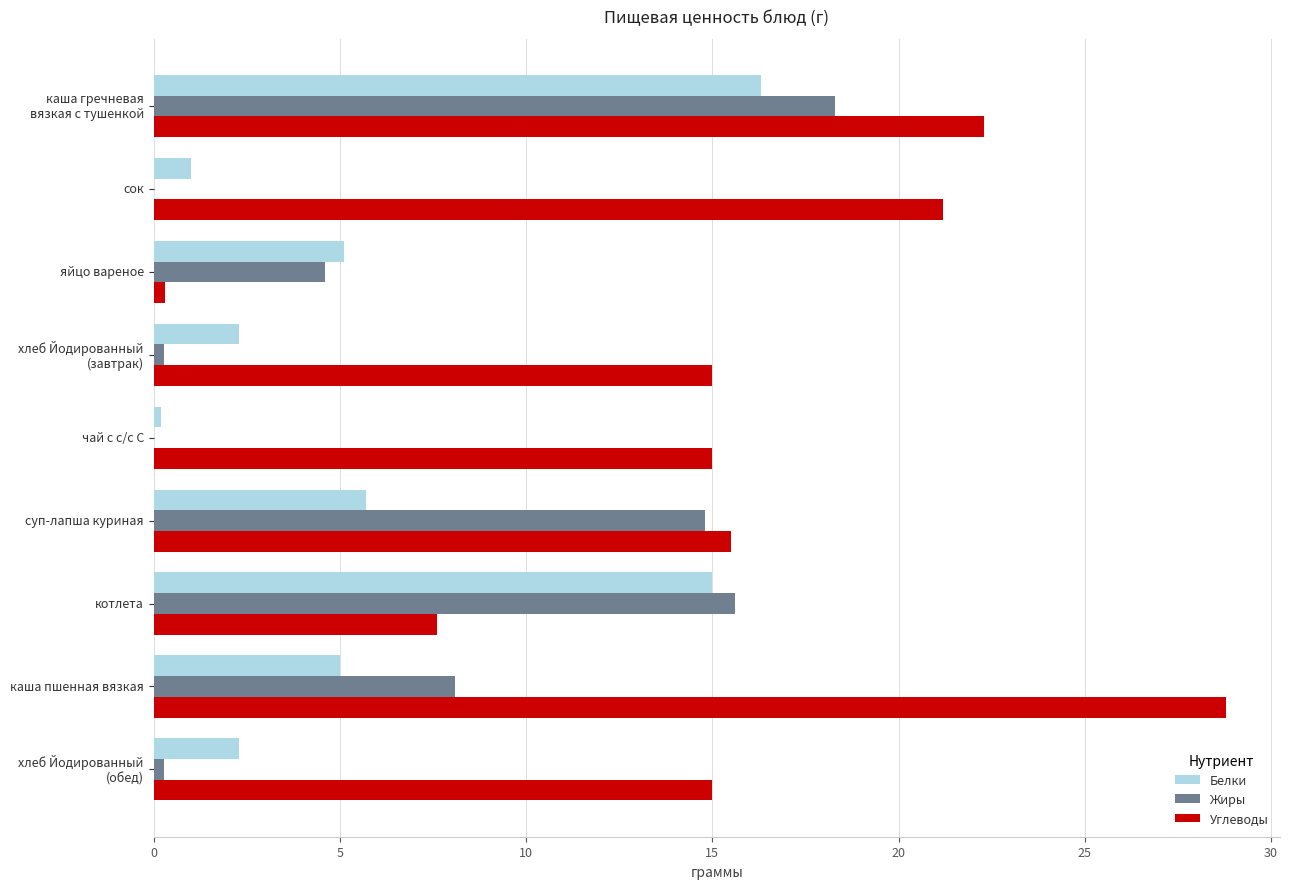

Count the number of categories in the chart.

9